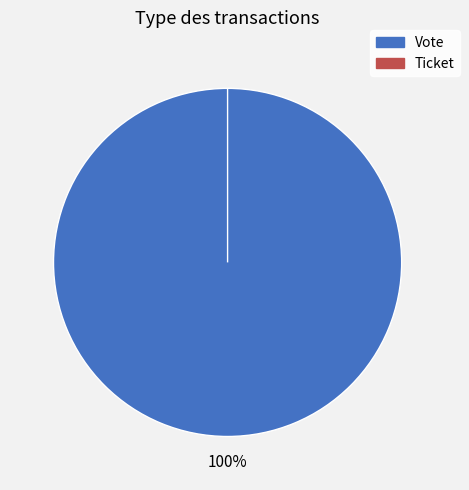

What is the total percentage of Ticket and Vote?

100.0%